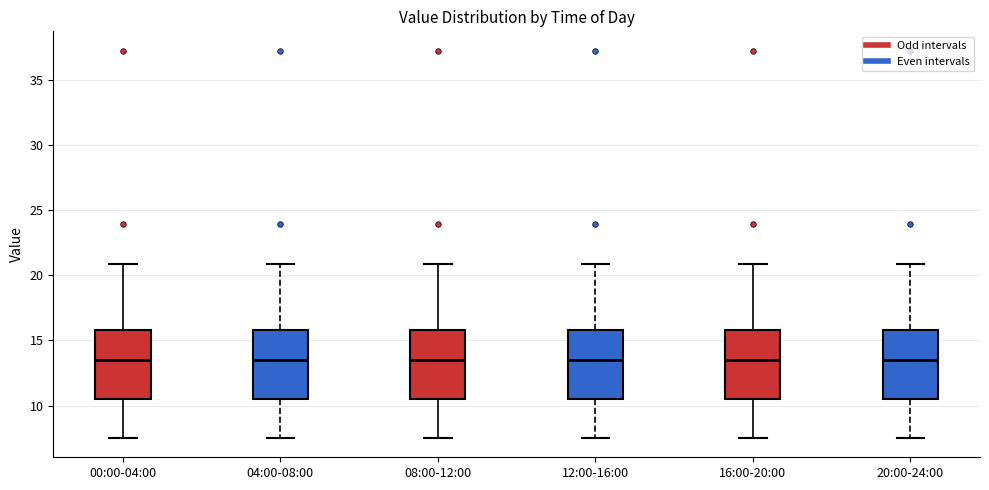

Reading left to right, read every box against the y-axis: the position of its median line, the range the box covers, and the ends of its whiskers. The values are not printed on the chart, so give them approximately, as read against the axis.

00:00-04:00: median 13.5, box 10.5 to 16.0, whiskers 7.5 to 21.0
04:00-08:00: median 13.5, box 10.5 to 16.0, whiskers 7.5 to 21.0
08:00-12:00: median 13.5, box 10.5 to 16.0, whiskers 7.5 to 21.0
12:00-16:00: median 13.5, box 10.5 to 16.0, whiskers 7.5 to 21.0
16:00-20:00: median 13.5, box 10.5 to 16.0, whiskers 7.5 to 21.0
20:00-24:00: median 13.5, box 10.5 to 16.0, whiskers 7.5 to 21.0